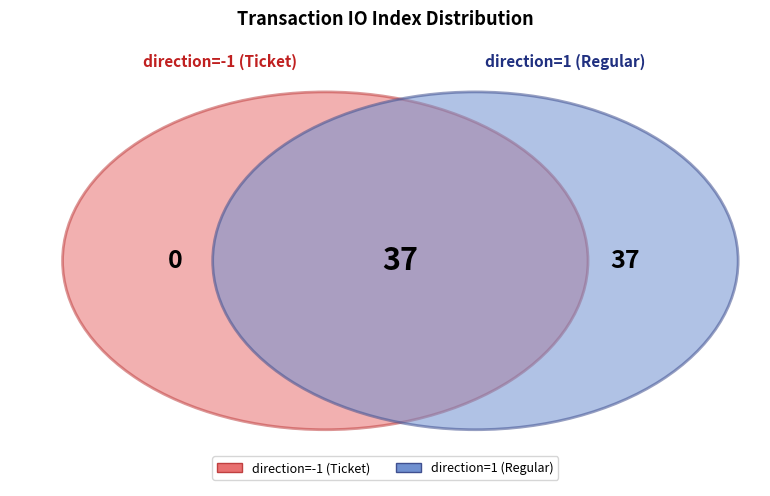

How many segments does this pie chart have?

2